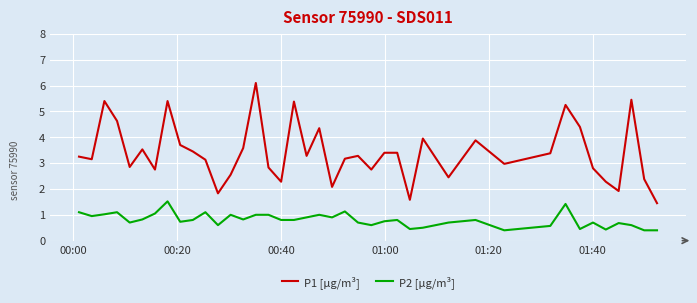

List the series in order of their peak value, lowest first.

P2 [µg/m³], P1 [µg/m³]